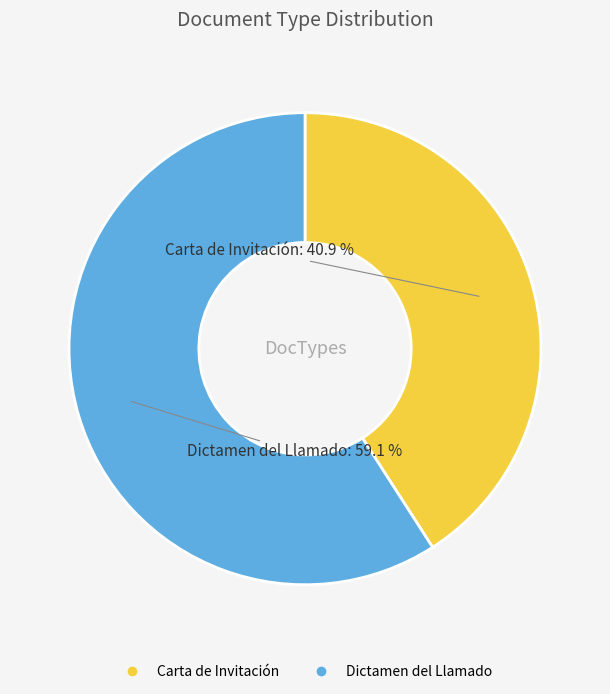

Does any single category account for the majority?

Yes